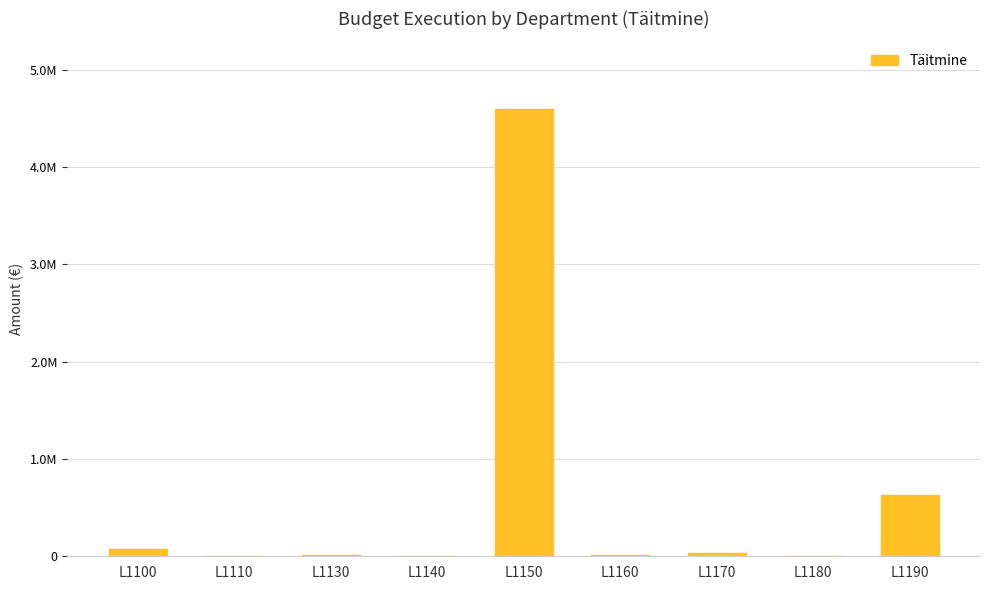

What is the value of the 9th bar from the left?

634766.6